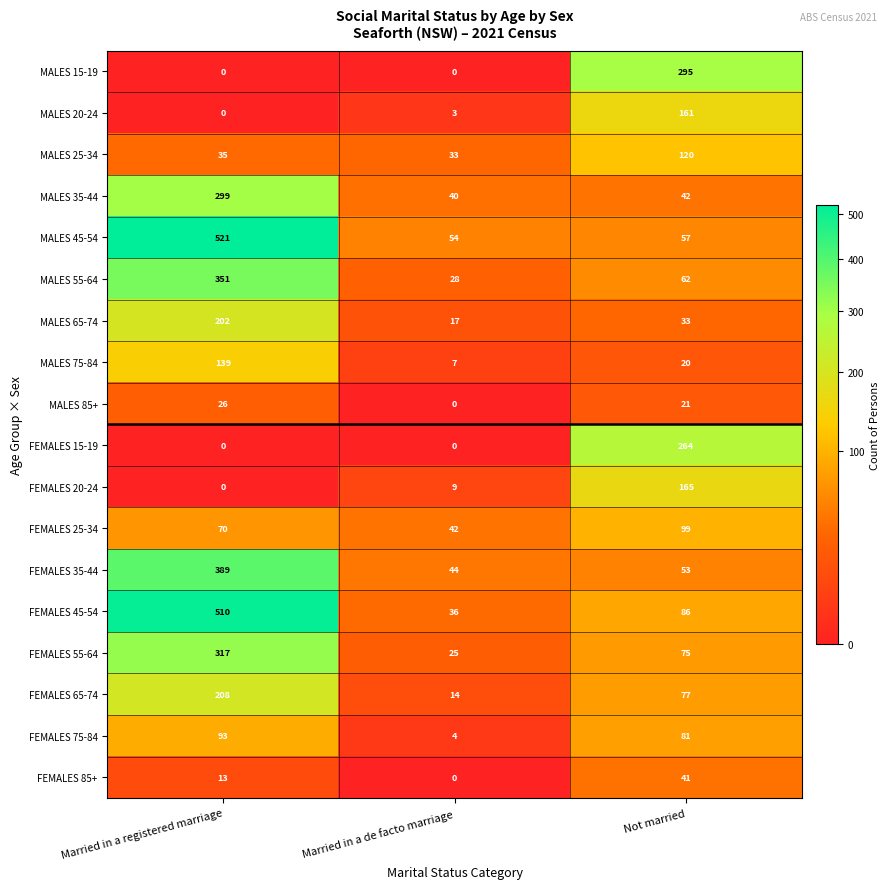

Which series has the largest range (max minus min)?

FEMALES 45-54